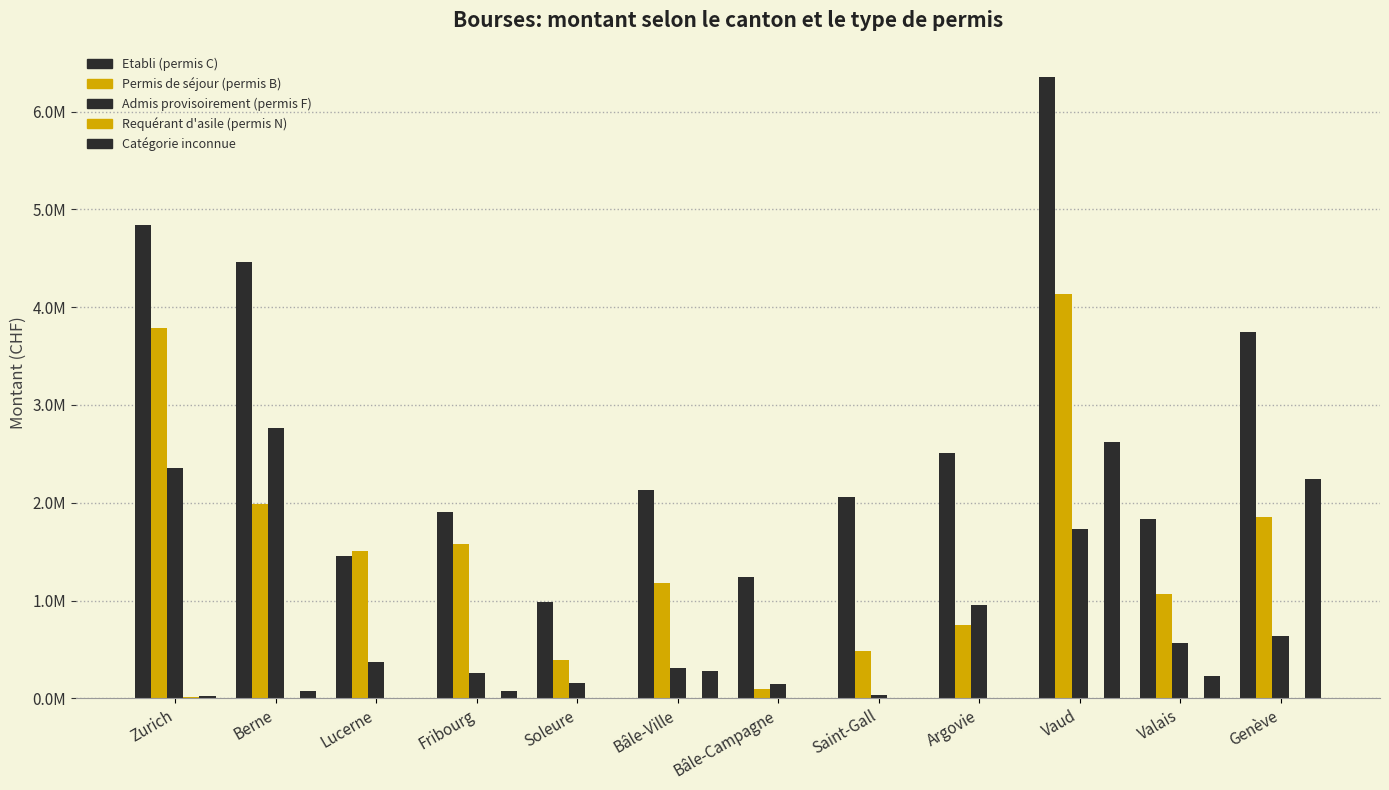

What is the maximum value shown in the chart?

6348055